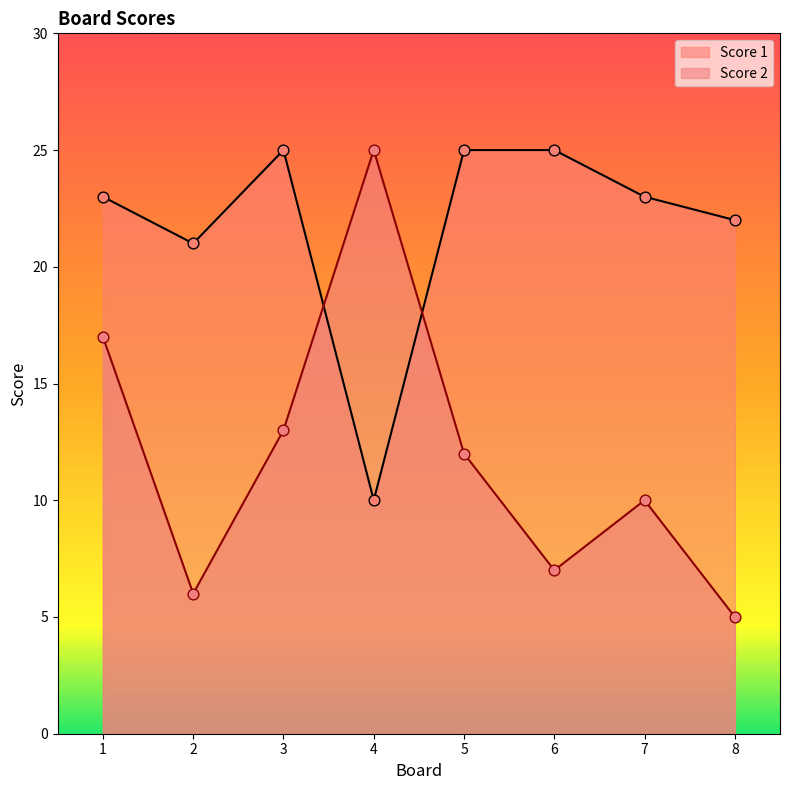

Which series has the widest spread of Y values?

Score 2